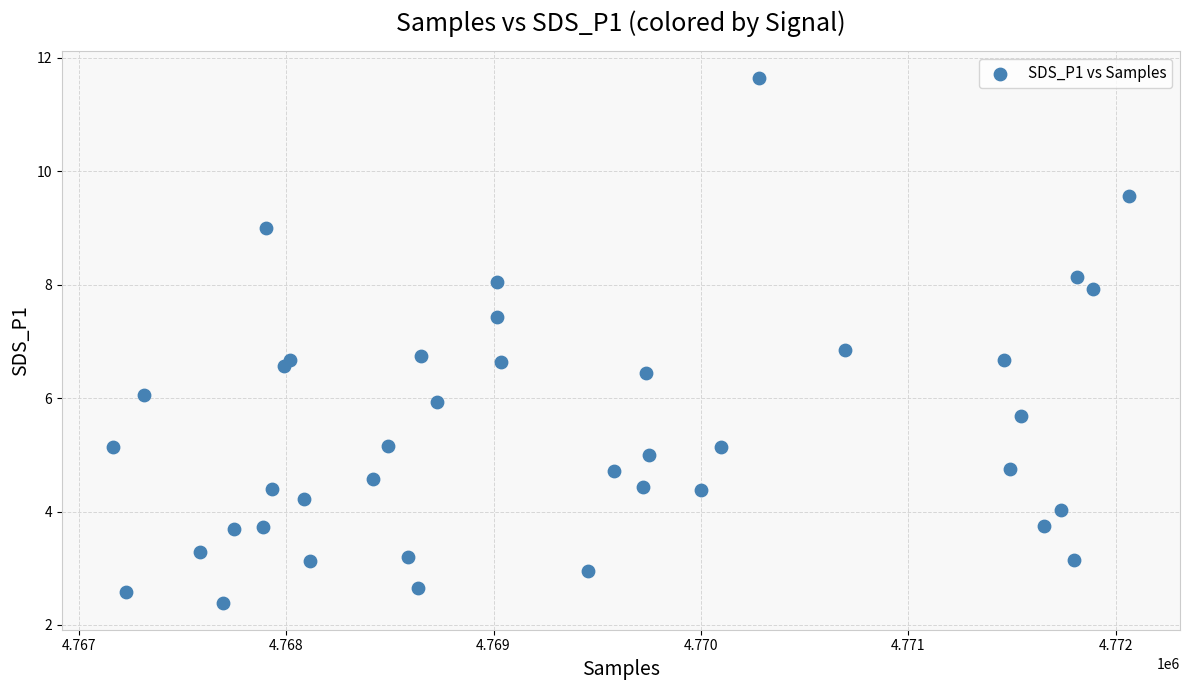

What is the range of X values (max minus min)?

4902.0